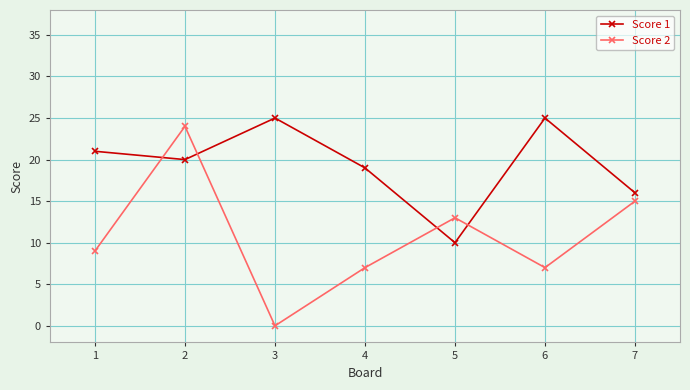

At 2, list the series in order from smallest to largest.

Score 1, Score 2